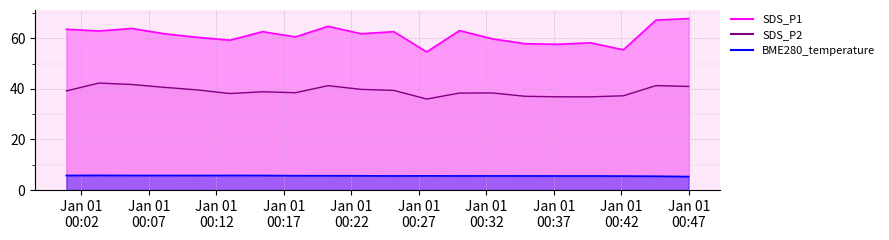

What is the lowest value of the BME280_temperature series?

5.3